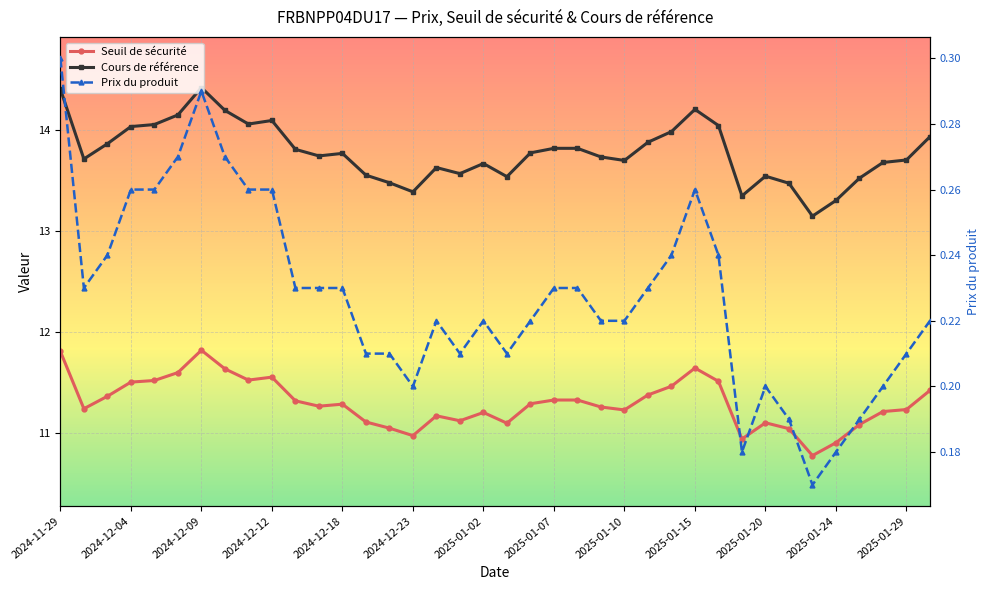

Reading left to right, transcribe all the data shown in this chart.

Seuil de sécurité: 11.8	11.2	11.4	11.5	11.5	11.6	11.8	11.6	11.5	11.6	11.3	11.3	11.3	11.1	11.1	11.0	11.2	11.1	11.2	11.1	11.3	11.3	11.3	11.3	11.2	11.4	11.5	11.6	11.5	10.9	11.1	11.0	10.8	10.9	11.1	11.2	11.2	11.4
Cours de référence: 14.4	13.7	13.9	14.0	14.1	14.1	14.4	14.2	14.1	14.1	13.8	13.7	13.8	13.6	13.5	13.4	13.6	13.6	13.7	13.5	13.8	13.8	13.8	13.7	13.7	13.9	14.0	14.2	14.0	13.3	13.5	13.5	13.1	13.3	13.5	13.7	13.7	13.9
Prix du produit: 0.3	0.2	0.2	0.3	0.3	0.3	0.3	0.3	0.3	0.3	0.2	0.2	0.2	0.2	0.2	0.2	0.2	0.2	0.2	0.2	0.2	0.2	0.2	0.2	0.2	0.2	0.2	0.3	0.2	0.2	0.2	0.2	0.2	0.2	0.2	0.2	0.2	0.2